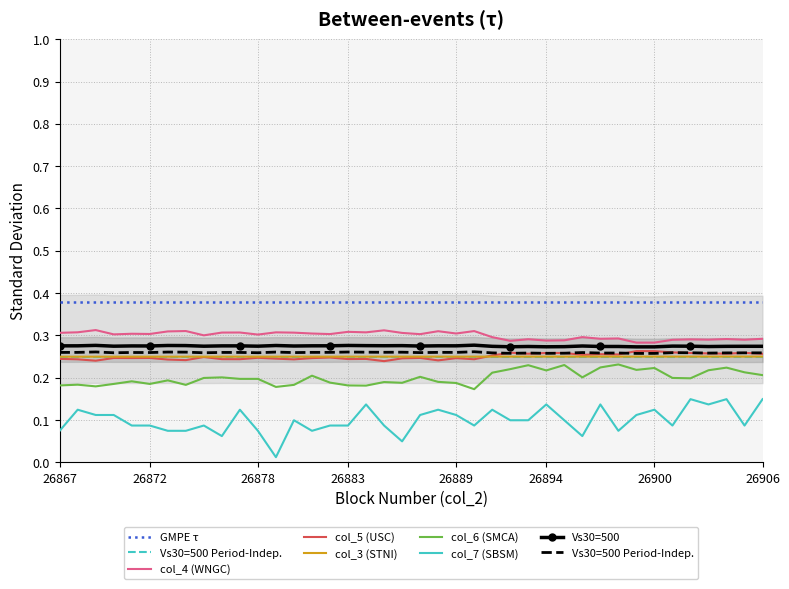

The value of col_4 at 26868 is 0.3. True or false?

True